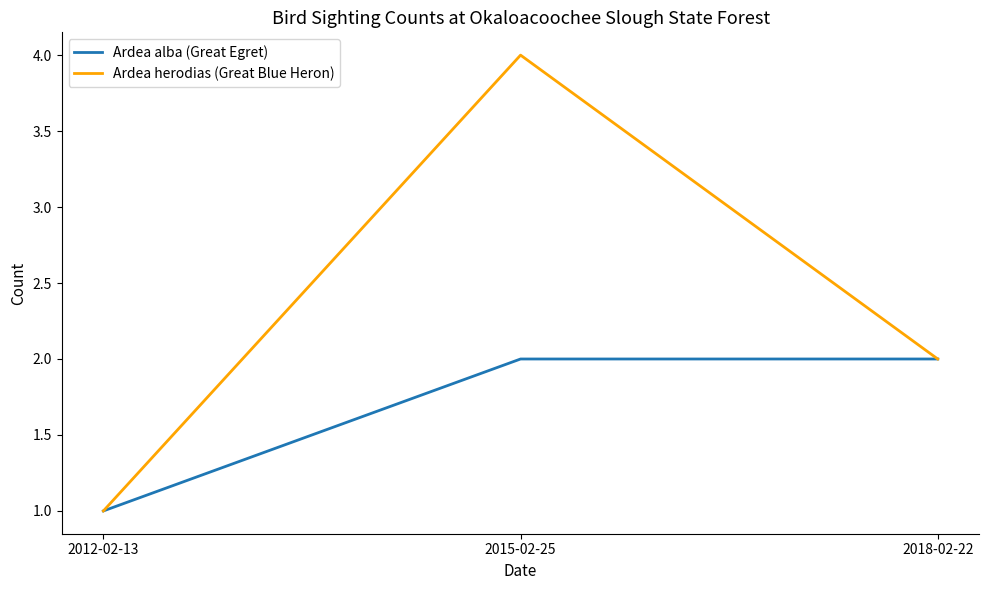

What is the approximate value of Ardea alba (Great Egret) at 2018-02-22?

2